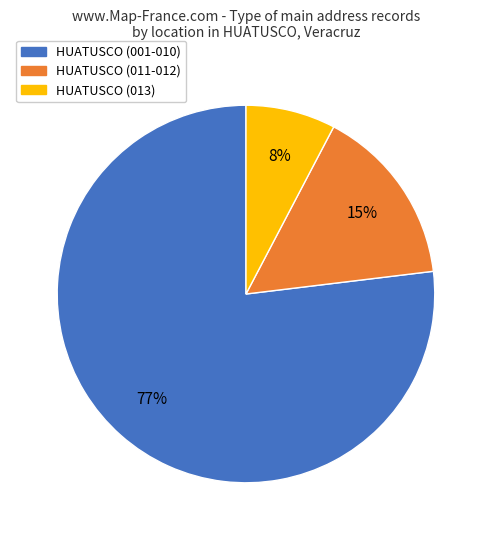

How many slices are in this pie chart?

3